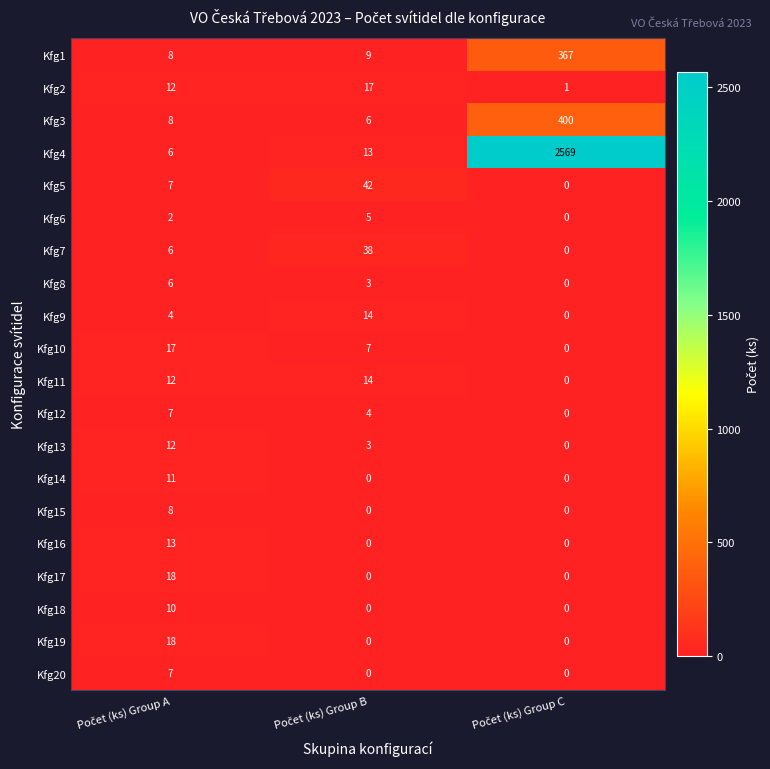

Count the Kfg19 values in the range 0 to 18.

3